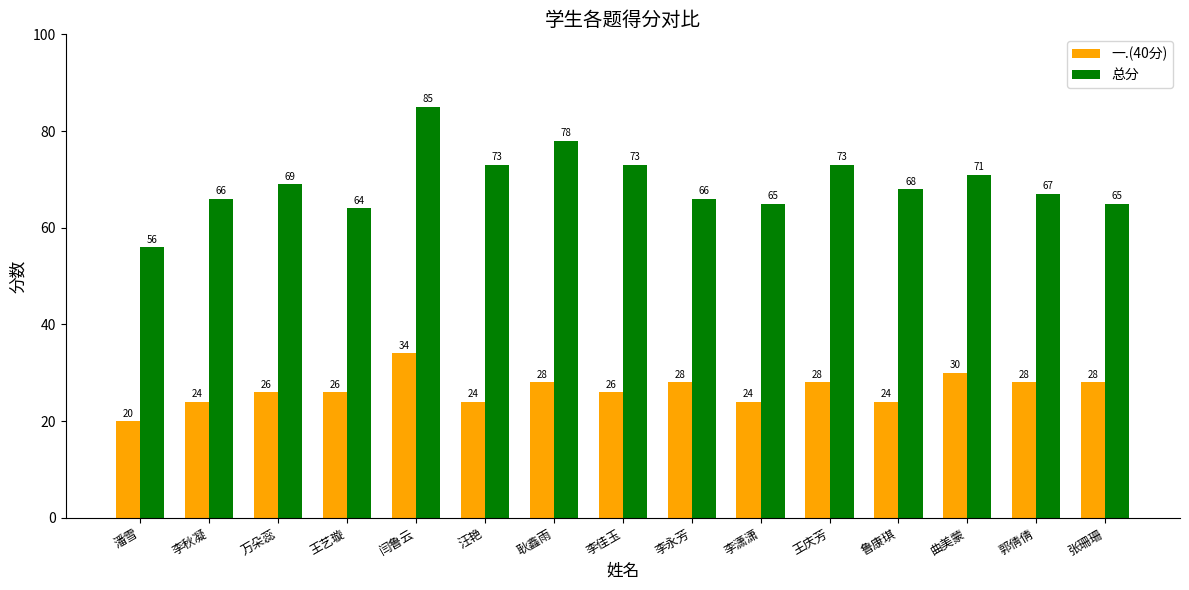

Which series has the largest range (max minus min)?

总分